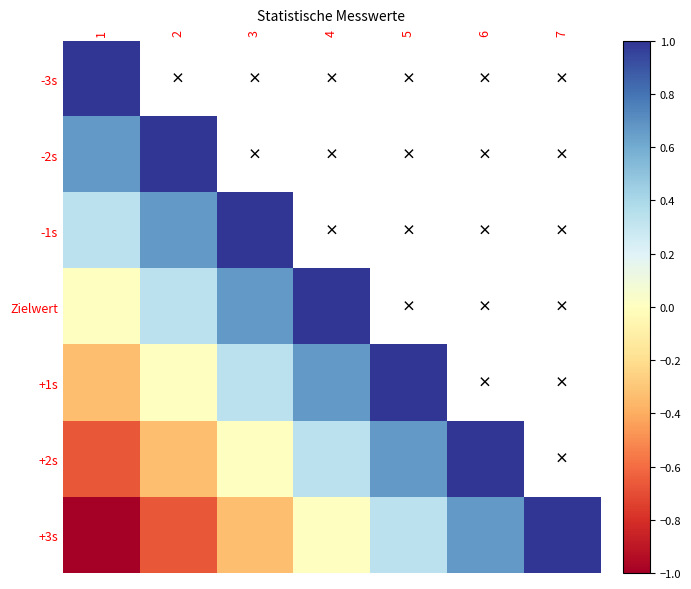

Reading left to right, transcribe all the data shown in this chart.

-3s: 1=1.0	2=0.7	3=0.3	4=0.0	5=-0.3	6=-0.7	7=-1.0
-2s: 1=0.7	2=1.0	3=0.7	4=0.3	5=0.0	6=-0.3	7=-0.7
-1s: 1=0.3	2=0.7	3=1.0	4=0.7	5=0.3	6=0.0	7=-0.3
Zielwert: 1=0.0	2=0.3	3=0.7	4=1.0	5=0.7	6=0.3	7=0.0
+1s: 1=-0.3	2=0.0	3=0.3	4=0.7	5=1.0	6=0.7	7=0.3
+2s: 1=-0.7	2=-0.3	3=0.0	4=0.3	5=0.7	6=1.0	7=0.7
+3s: 1=-1.0	2=-0.7	3=-0.3	4=0.0	5=0.3	6=0.7	7=1.0